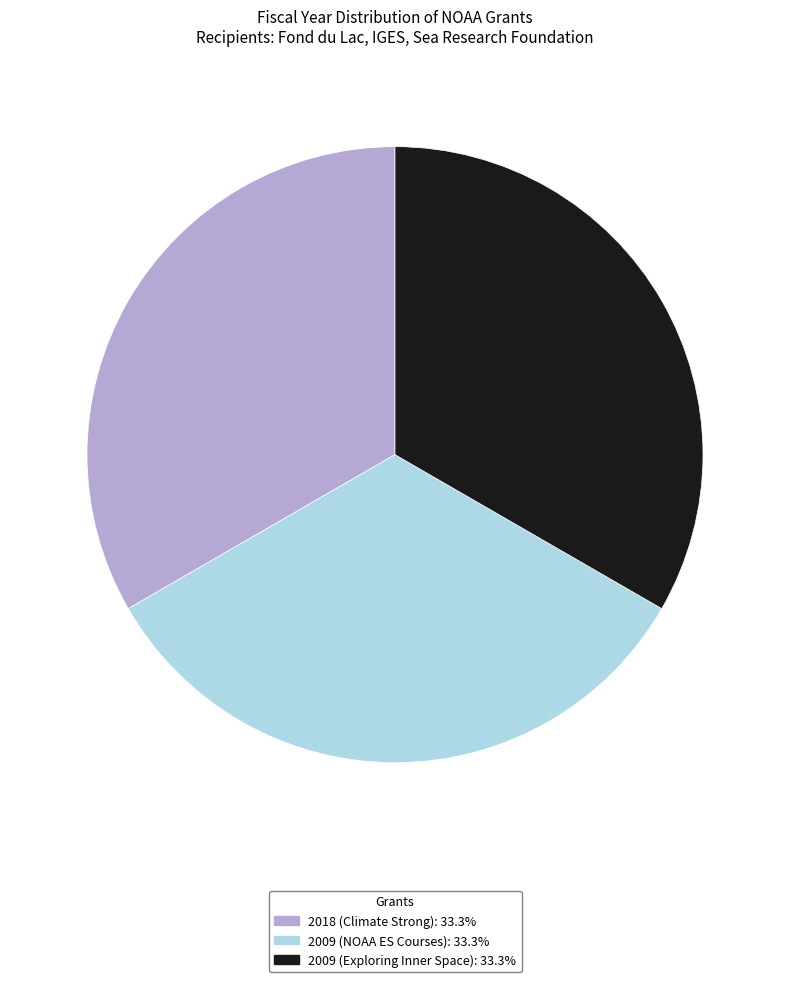

Does any single category account for the majority?

No